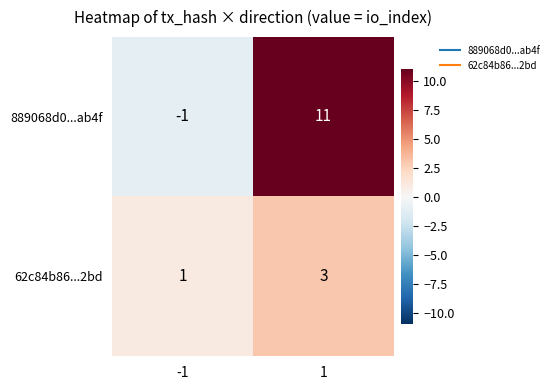

At -1, list the series in order from smallest to largest.

889068d0...ab4f, 62c84b86...2bd